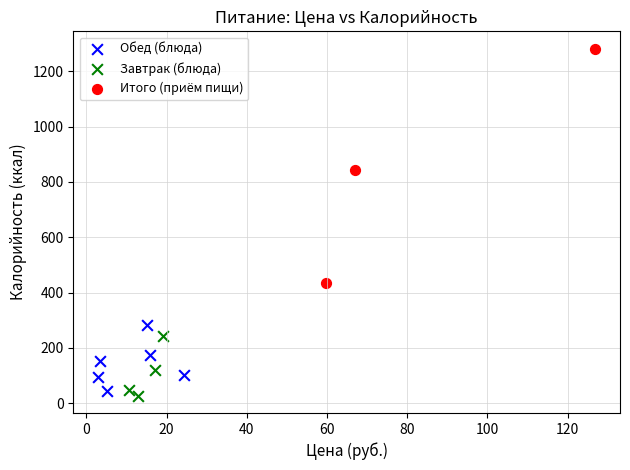

Which series reaches the minimum Y coordinate?

Завтрак (блюда)